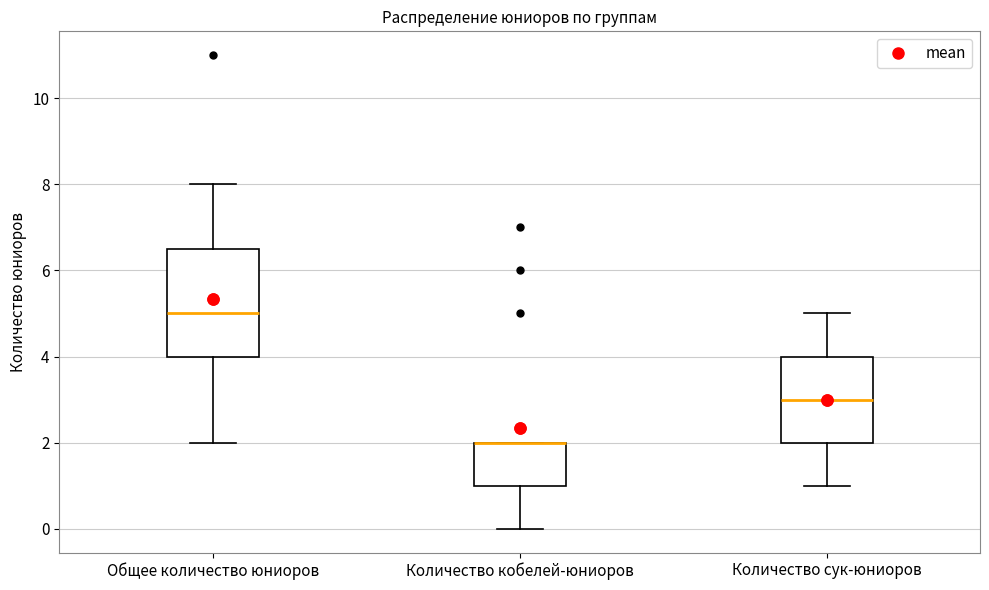

Reading left to right, read every box against the y-axis: the position of its median line, the range the box covers, and the ends of its whiskers. The values are not printed on the chart, so give them approximately, as read against the axis.

Общее количество юниоров: median 5.0, box 4.0 to 6.6, whiskers 2.0 to 8.0
Количество кобелей-юниоров: median 2.0 (drawn on the box's upper edge), box 1.0 to 2.0, whiskers 0.0 to 2.0
Количество сук-юниоров: median 3.0, box 2.0 to 4.0, whiskers 1.0 to 5.0